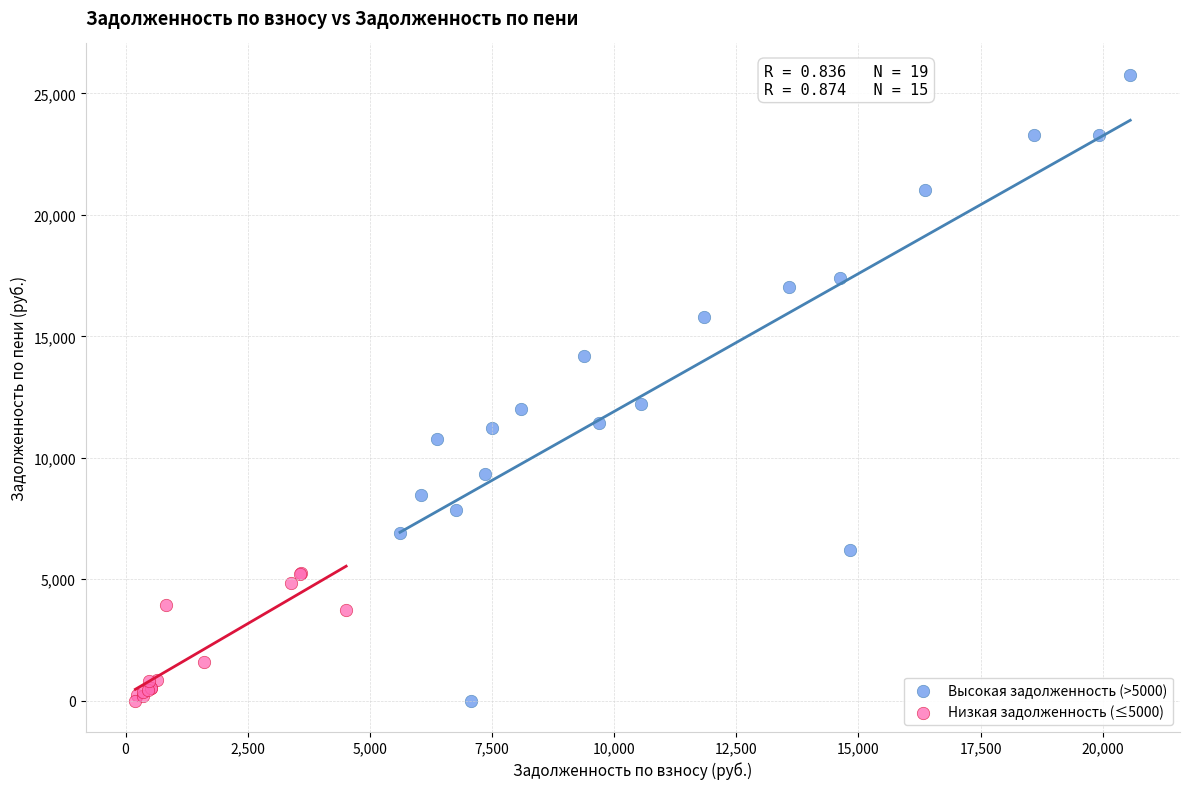

Which series contains the highest Y value?

Высокая задолженность (>5000)